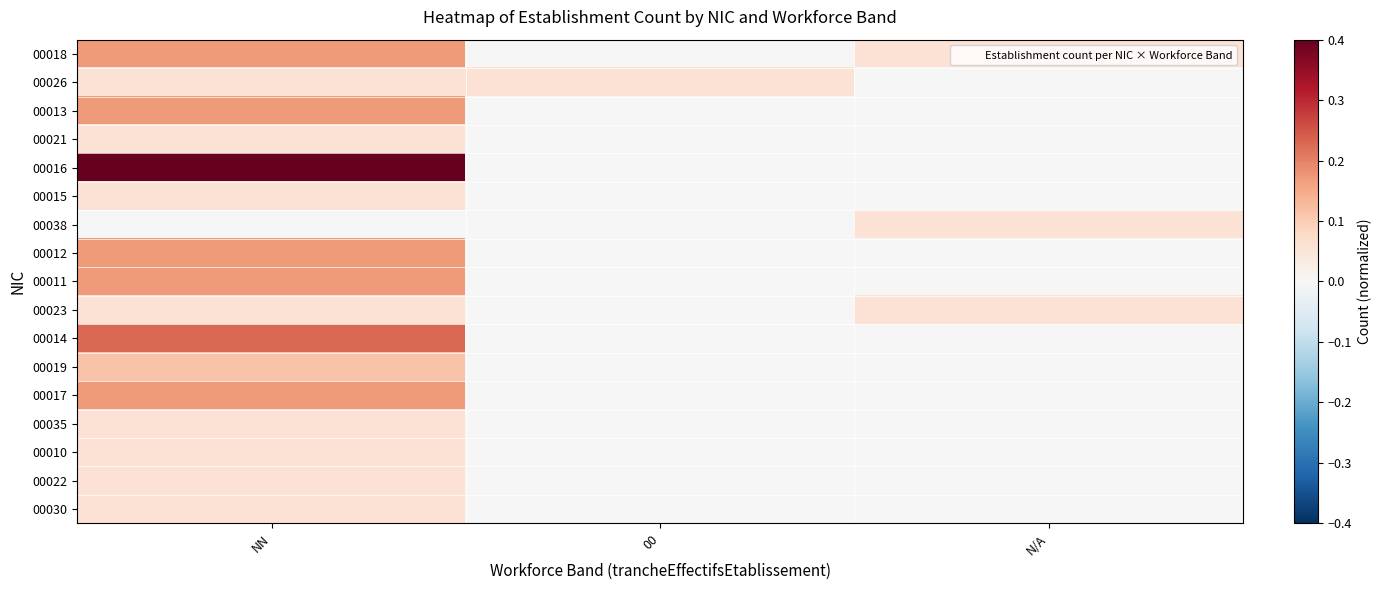

At how many categories does at least one series exceed 0?

3